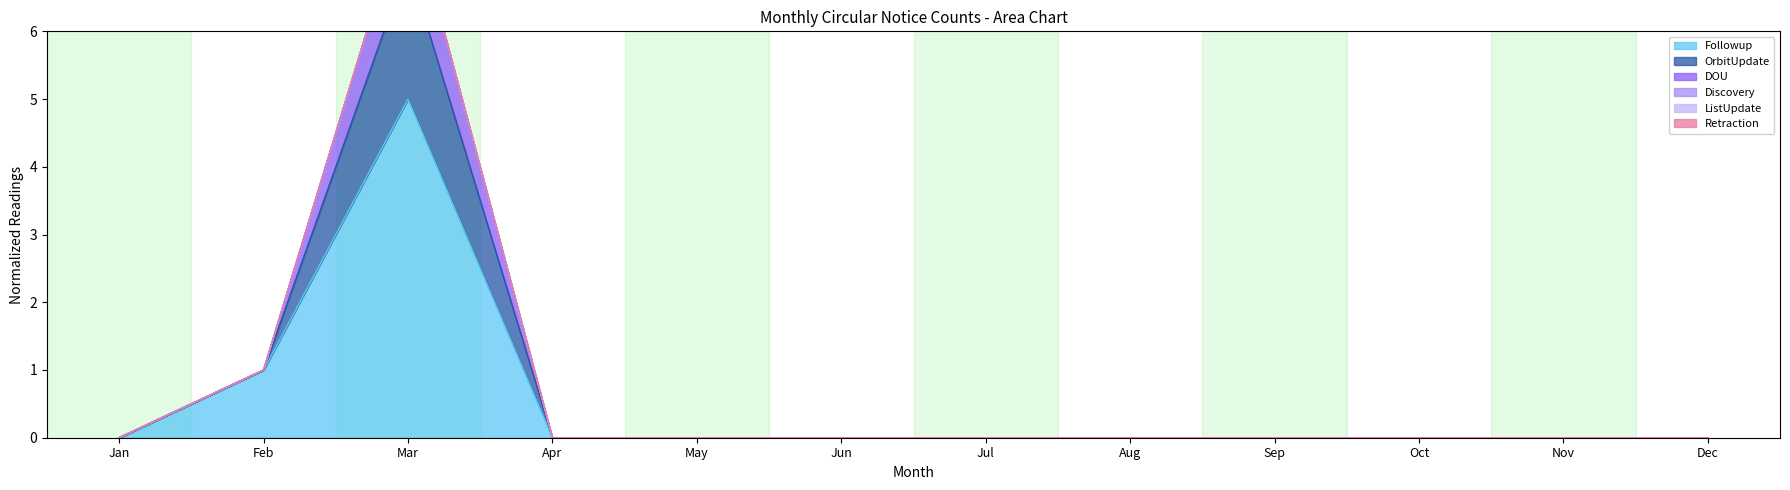

True or false: DOU and OrbitUpdate intersect in this chart.

False